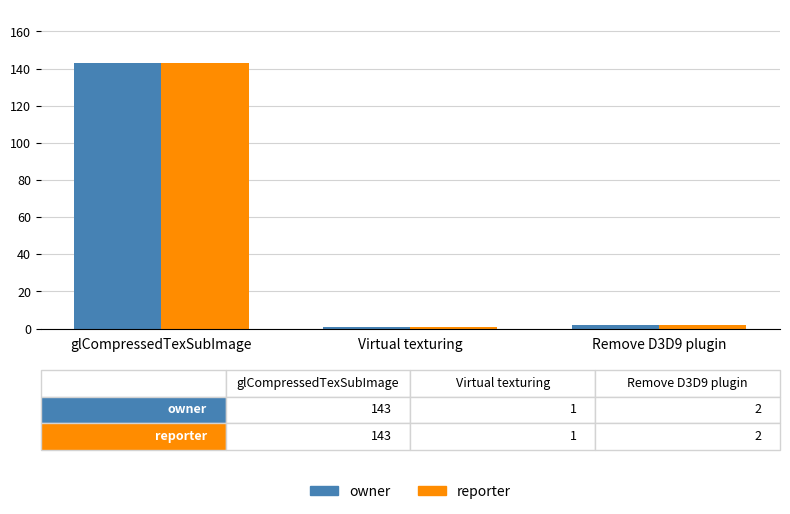

What is the lowest value of the reporter series?

1